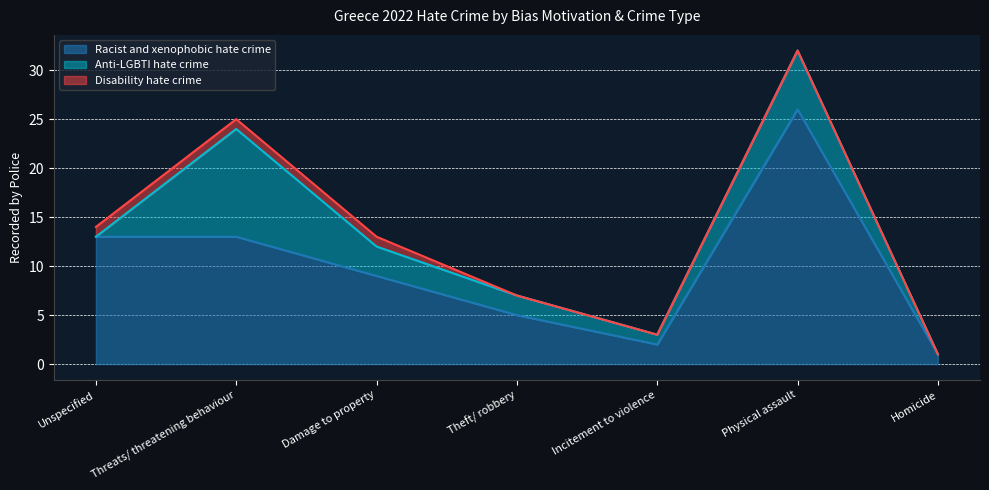

Between Theft/ robbery and Homicide, which is larger?

Theft/ robbery